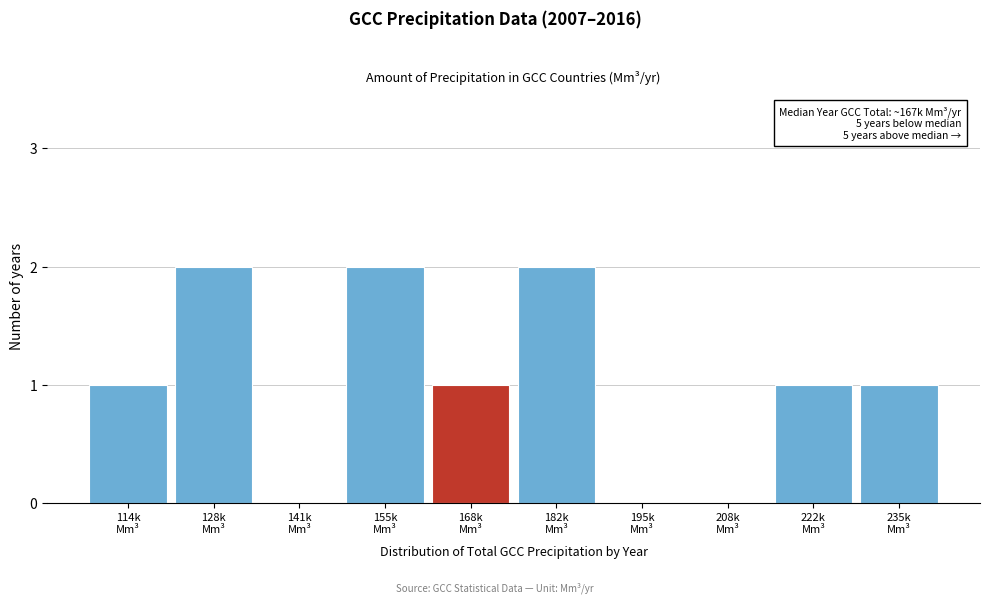

What is the sum of all values?

10